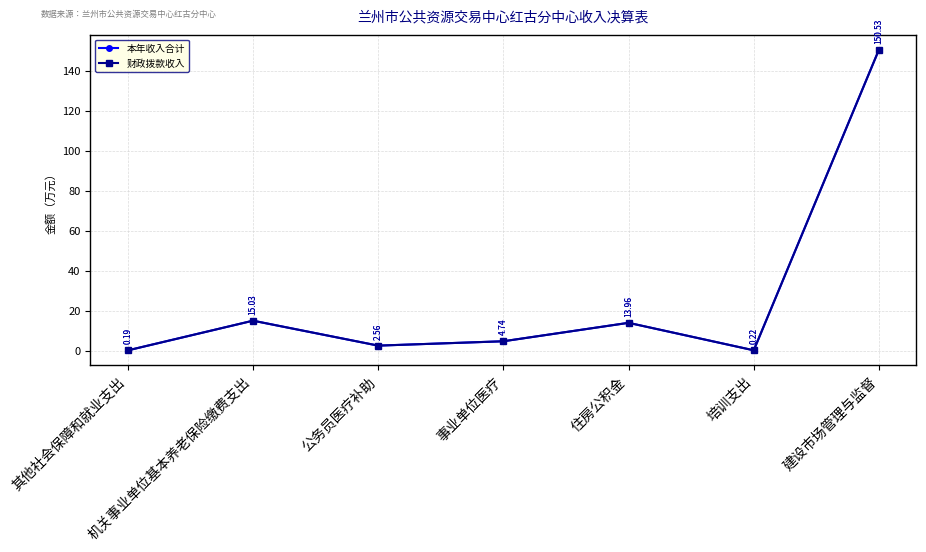

What is the difference between the 本年收入合计 values at 建设市场管理与监督 and 公务员医疗补助?

148.0